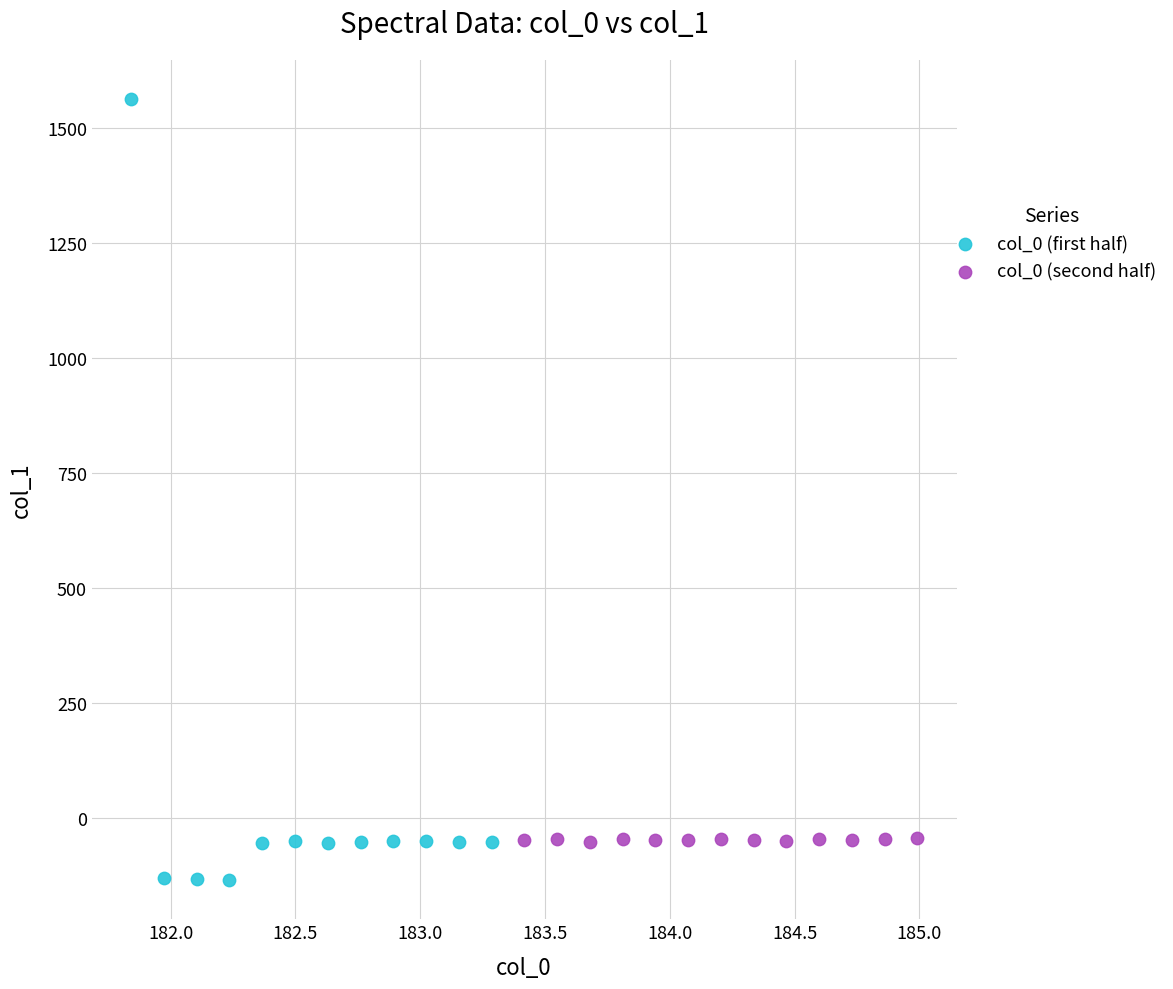

Which series contains the lowest Y value?

col_0 (first half)